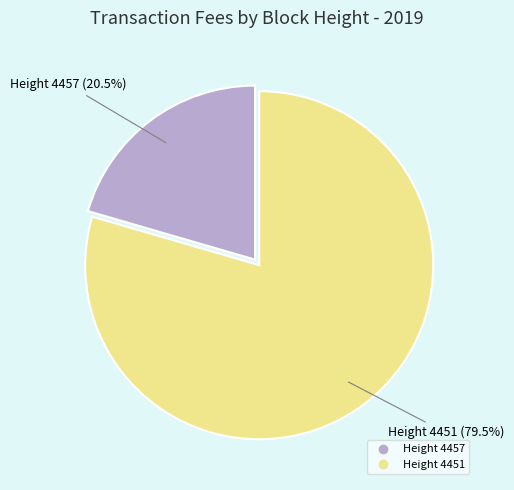

How much of the chart is everything except Height 4451?

20.5%